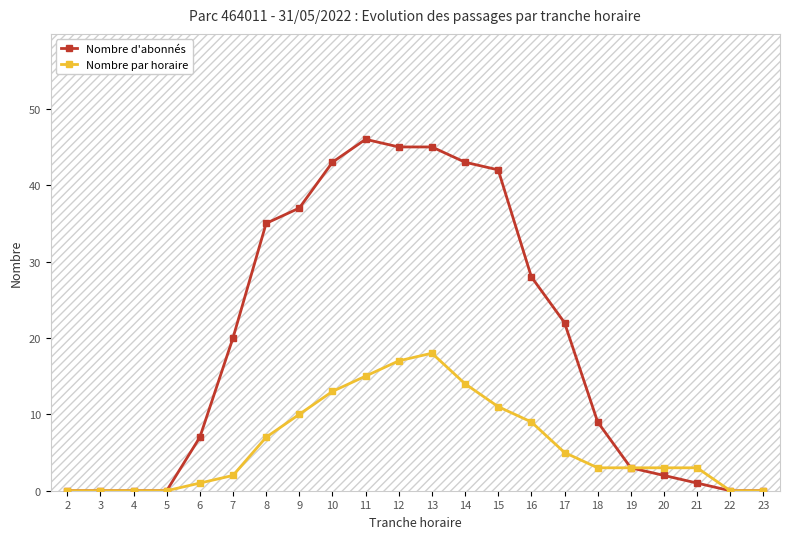

At how many categories does at least one series exceed 5?

13